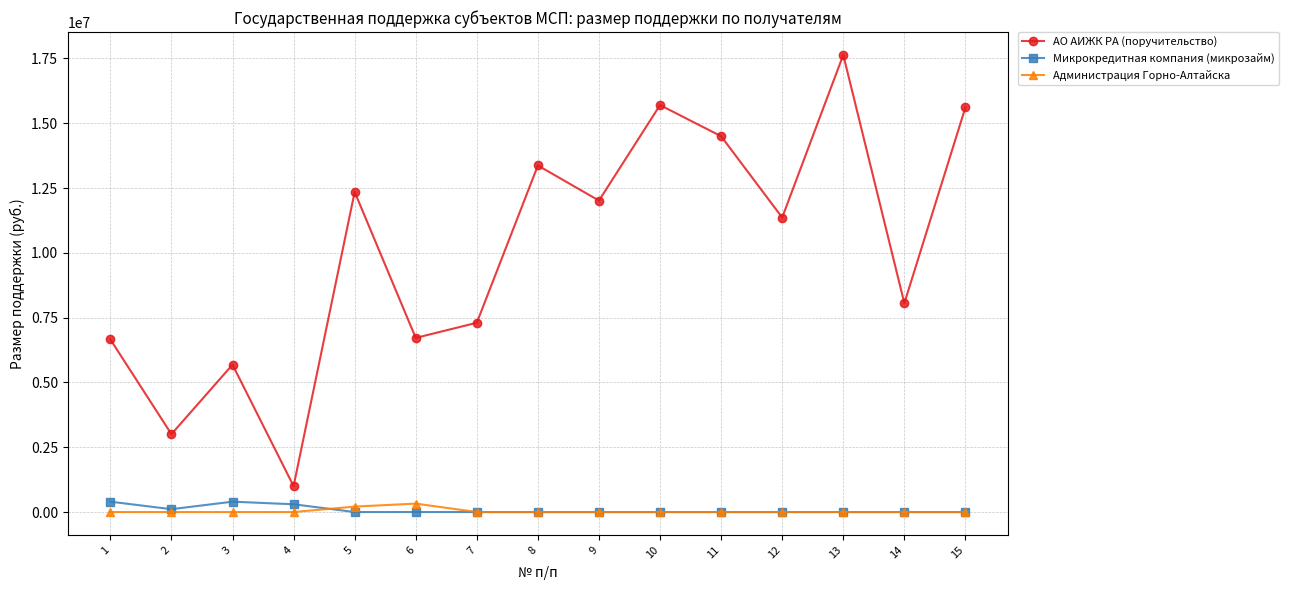

The value of АО АИЖК РА (поручительство) at 12 is 11361729.8. True or false?

True